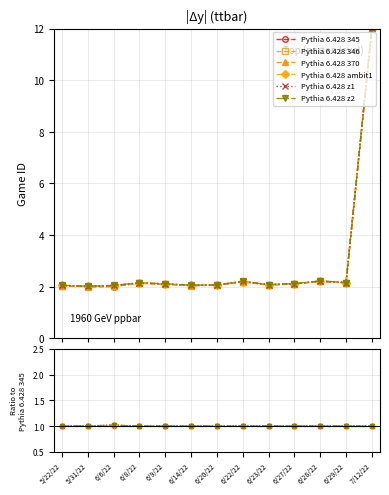

At how many categories does at least one series exceed 1?

13